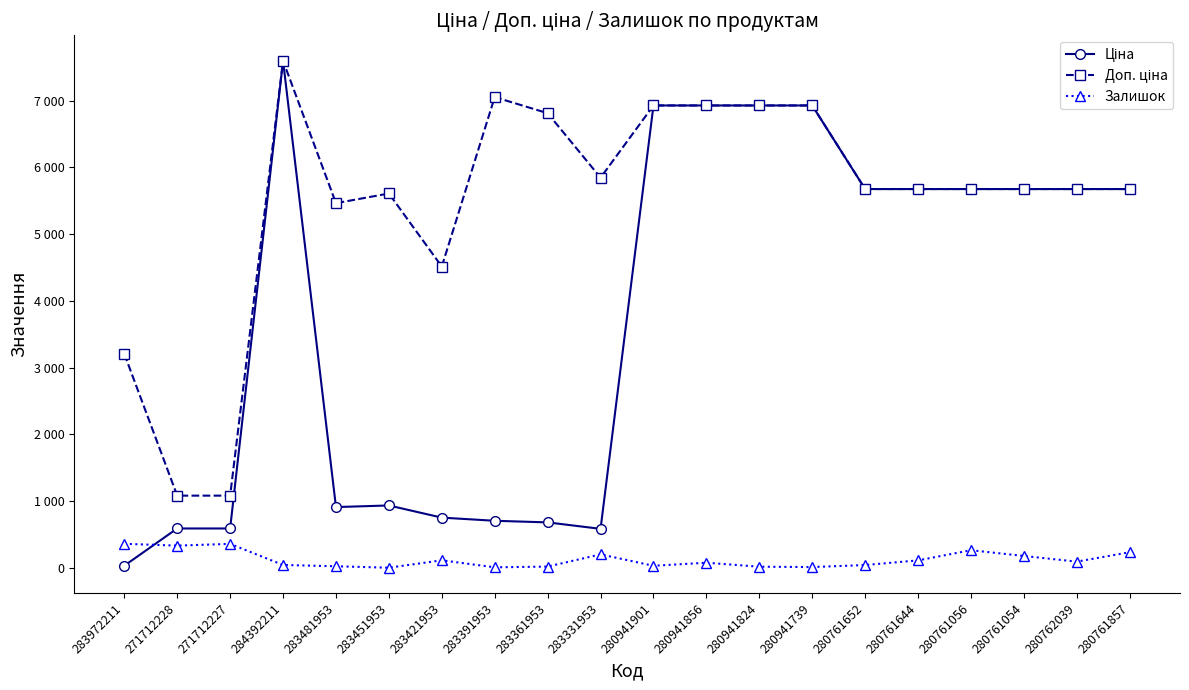

True or false: Залишок has more than 2 points higher than both neighbors.

True